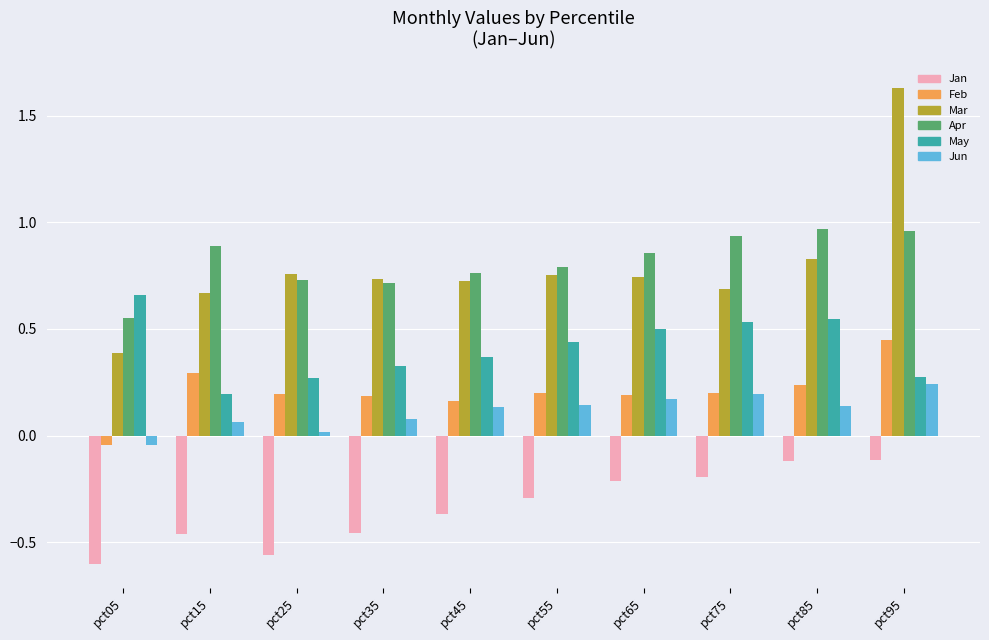

Are the bars horizontal?

No